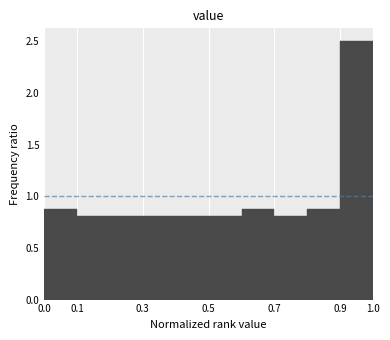

Which range on the x-axis has the tallest bar?

0.9 to 1.0